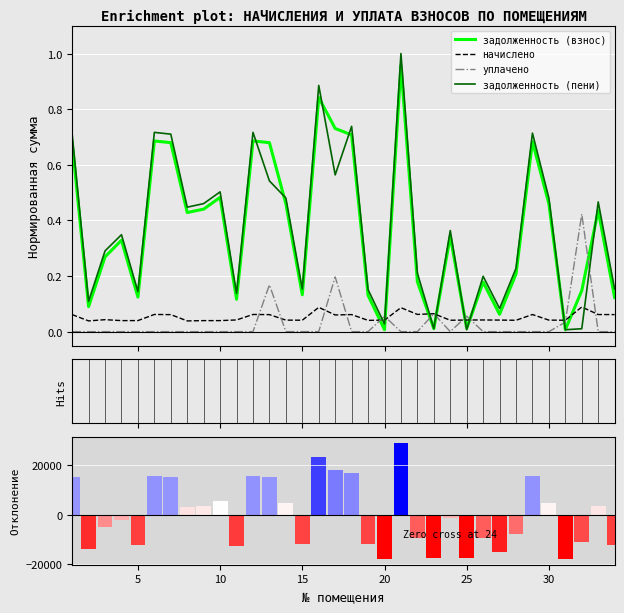

True or false: начислено and задолженность (пени) cross at least once.

True